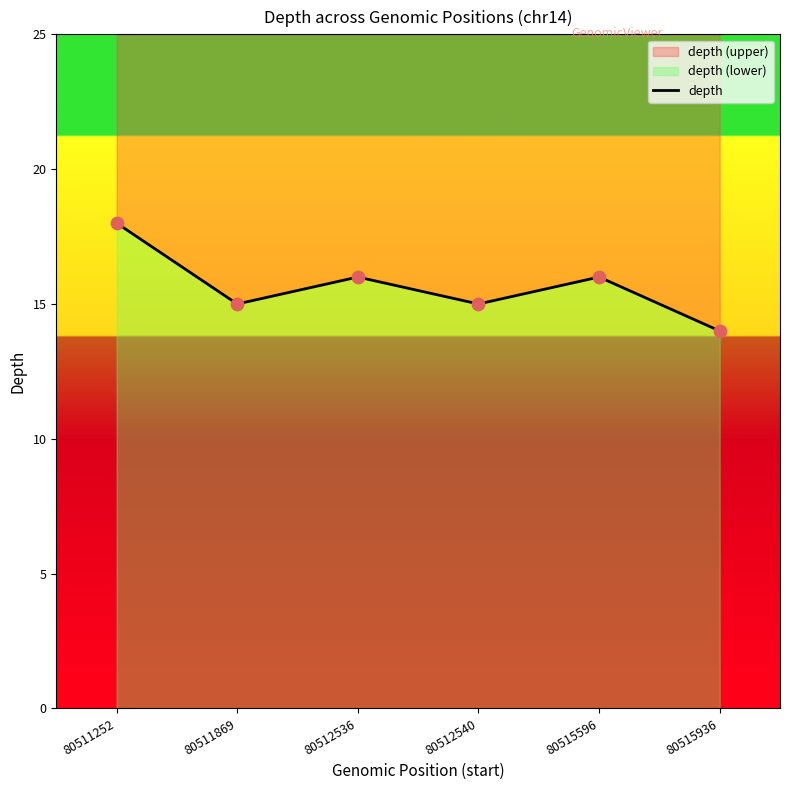

Approximately how many times larger is the value at 80515596 compared to 80512540?

1.1